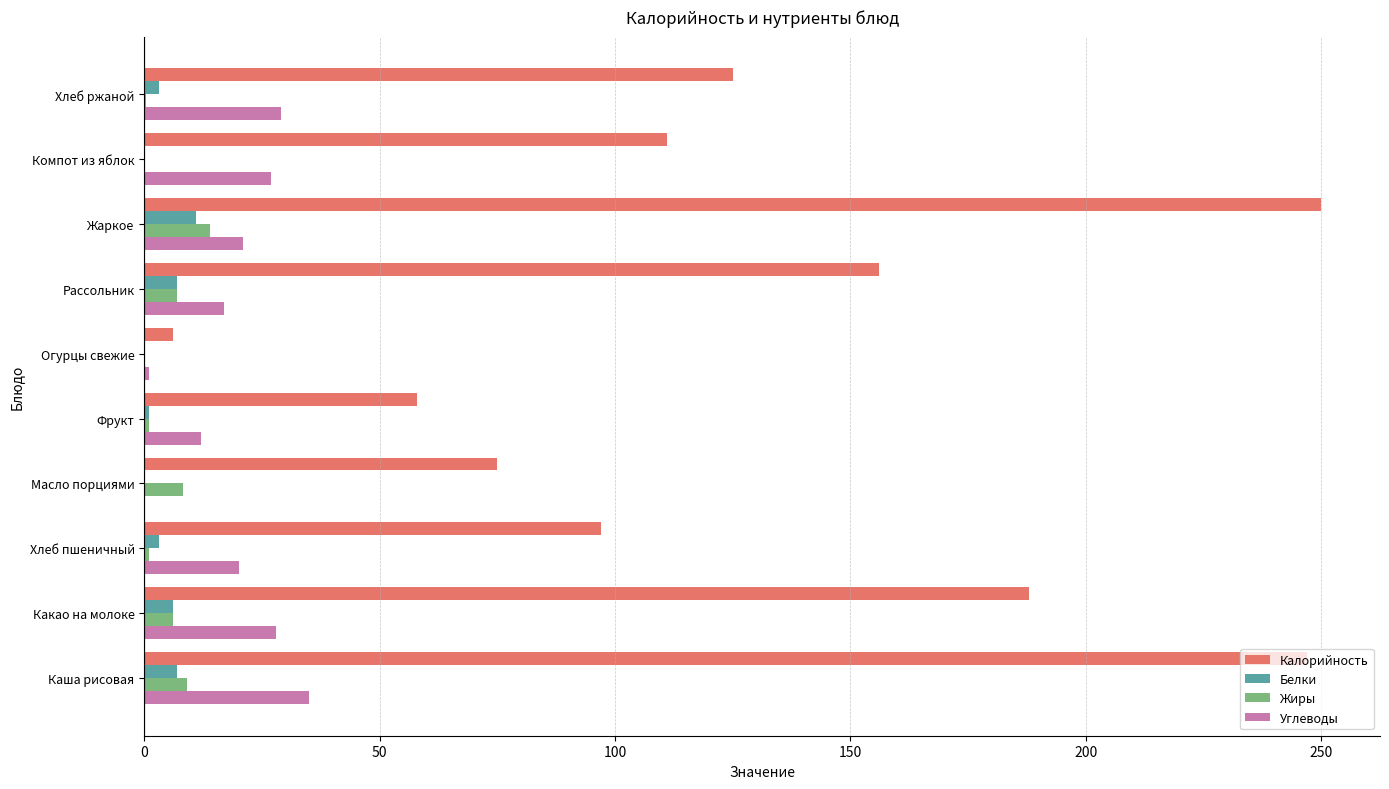

What is the sum of all Жиры values?

46.9